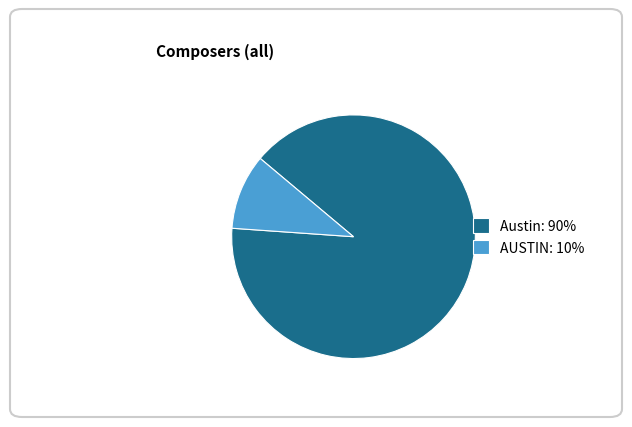

Is there a majority slice in this chart?

Yes